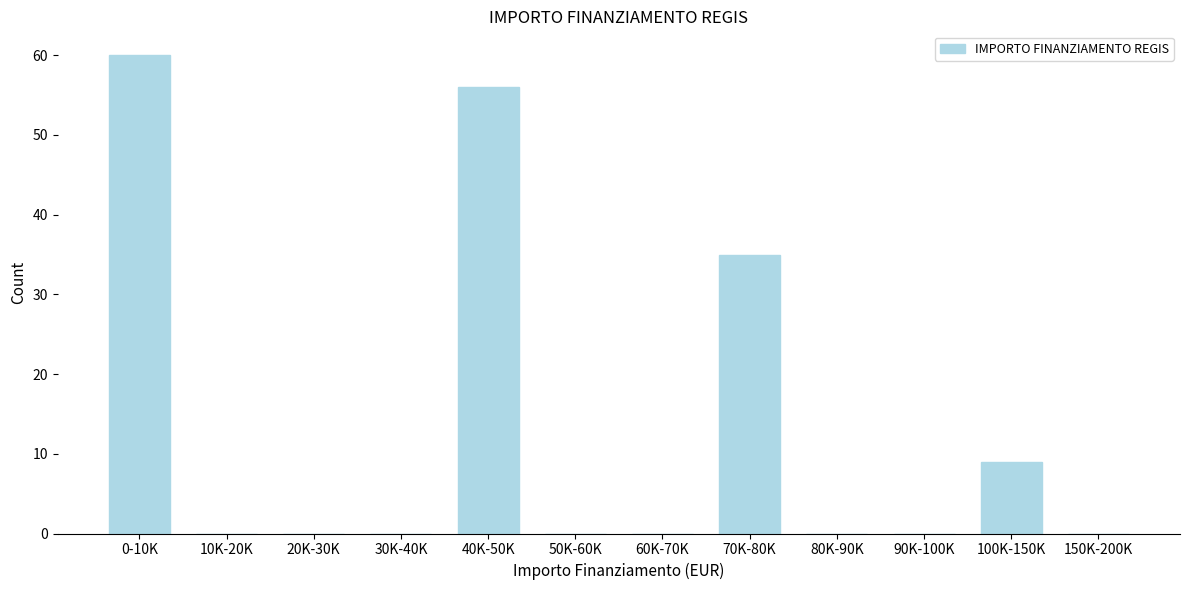

Reading left to right, what are all the values shown in this chart?

0-10K=60	10K-20K=0	20K-30K=0	30K-40K=0	40K-50K=56	50K-60K=0	60K-70K=0	70K-80K=35	80K-90K=0	90K-100K=0	100K-150K=9	150K-200K=0